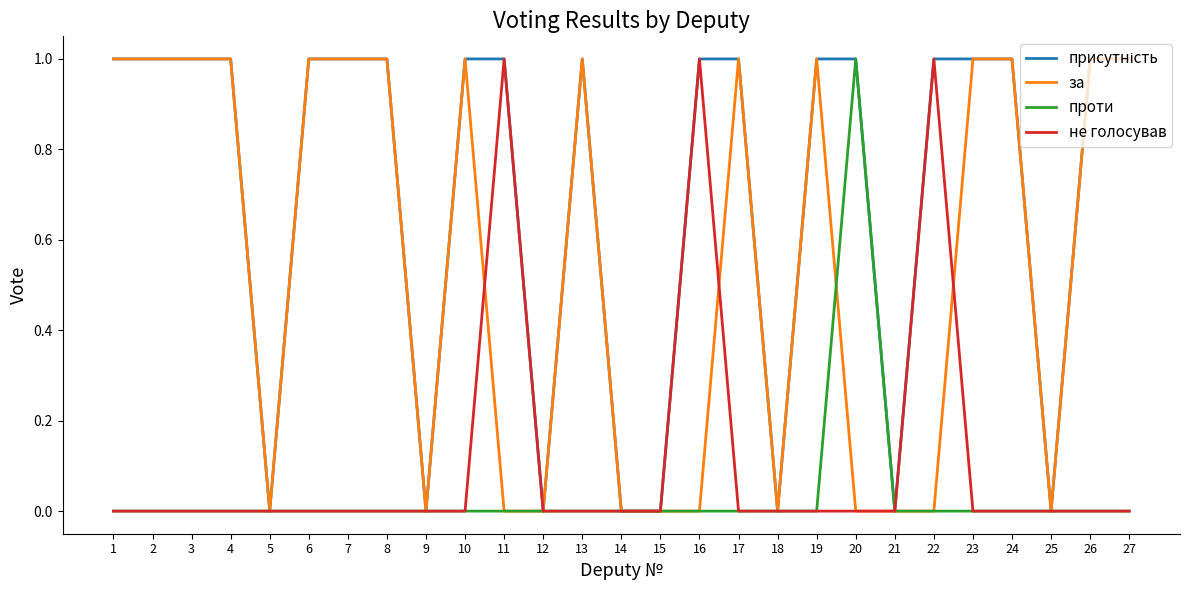

The value of не голосував at 1 is 0. True or false?

True